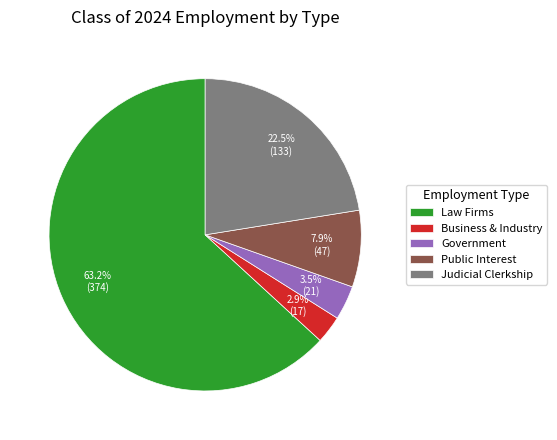

Which has a higher value, Business & Industry or Public Interest?

Public Interest